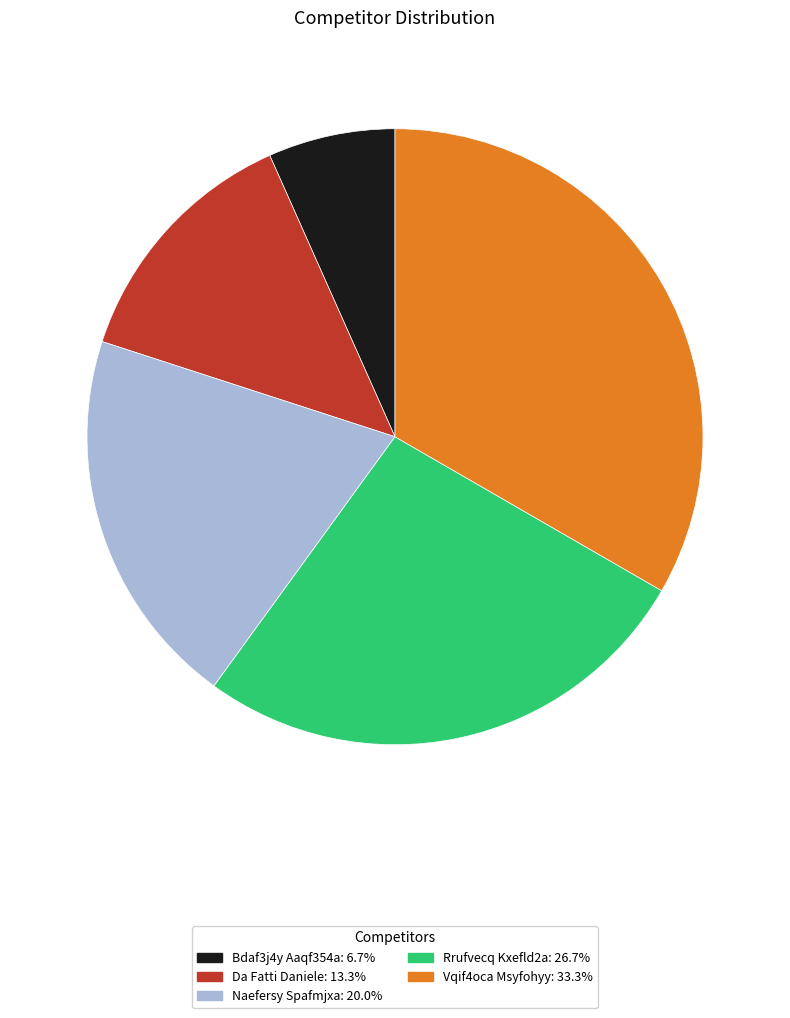

Is there any slice that represents more than half of the pie?

No